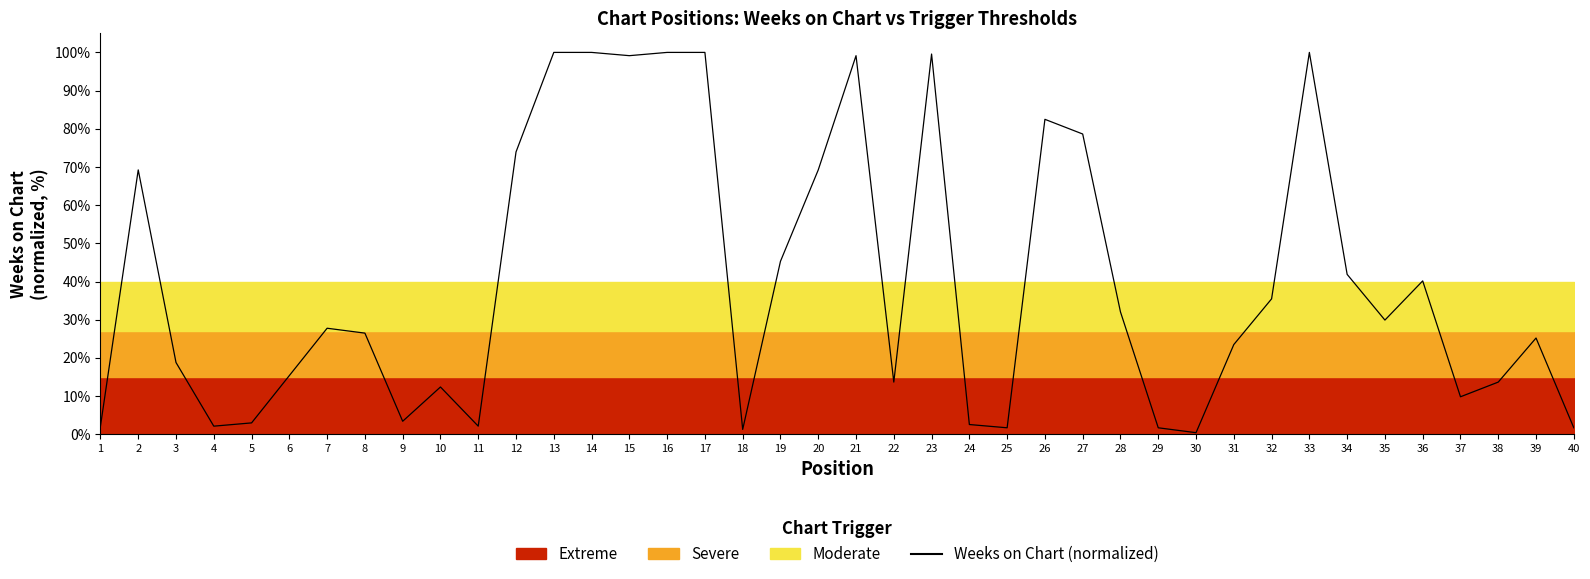

The value at 20 is 69.2. True or false?

True